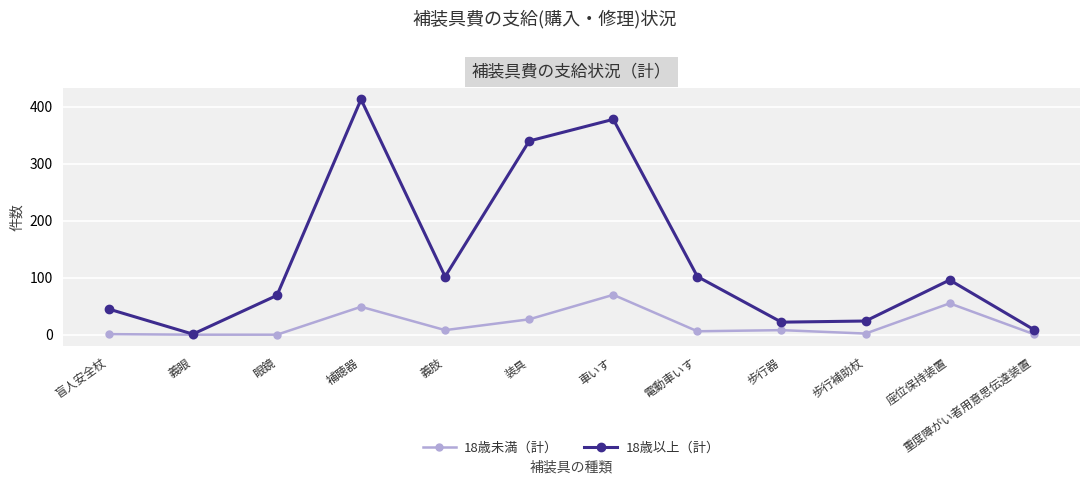

At which category is the sum across all series the highest?

補聴器